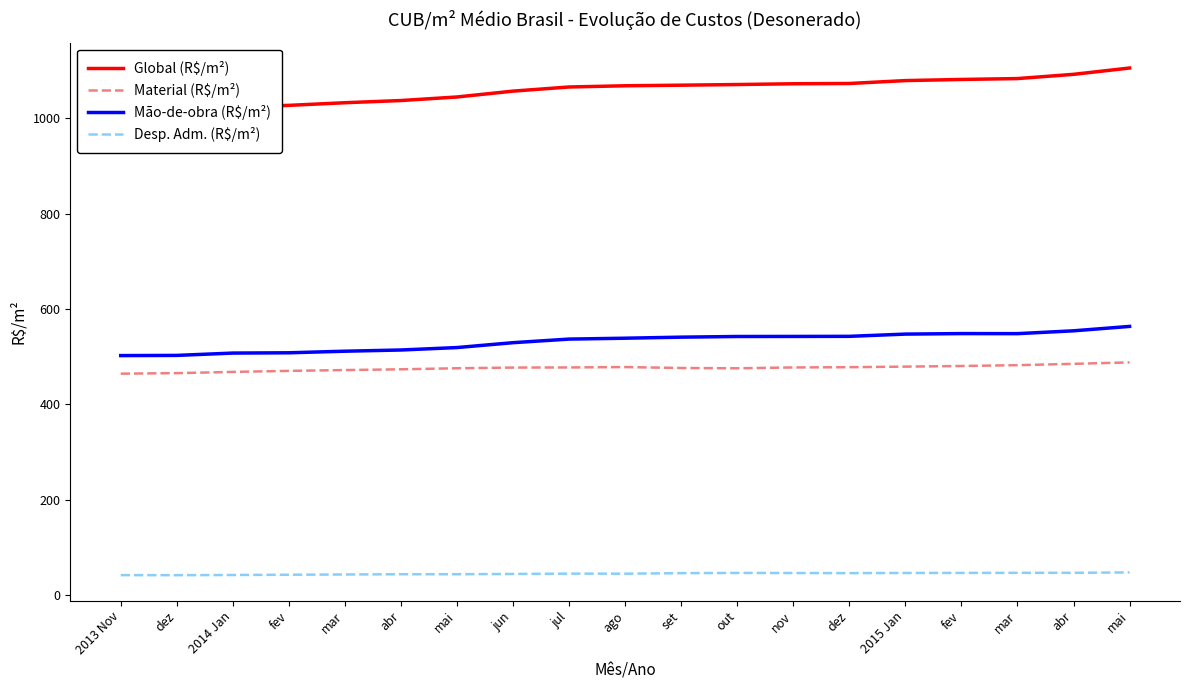

What is the difference between the second highest and second lowest values in the Desp. Adm. (R$/m²) series?

4.9